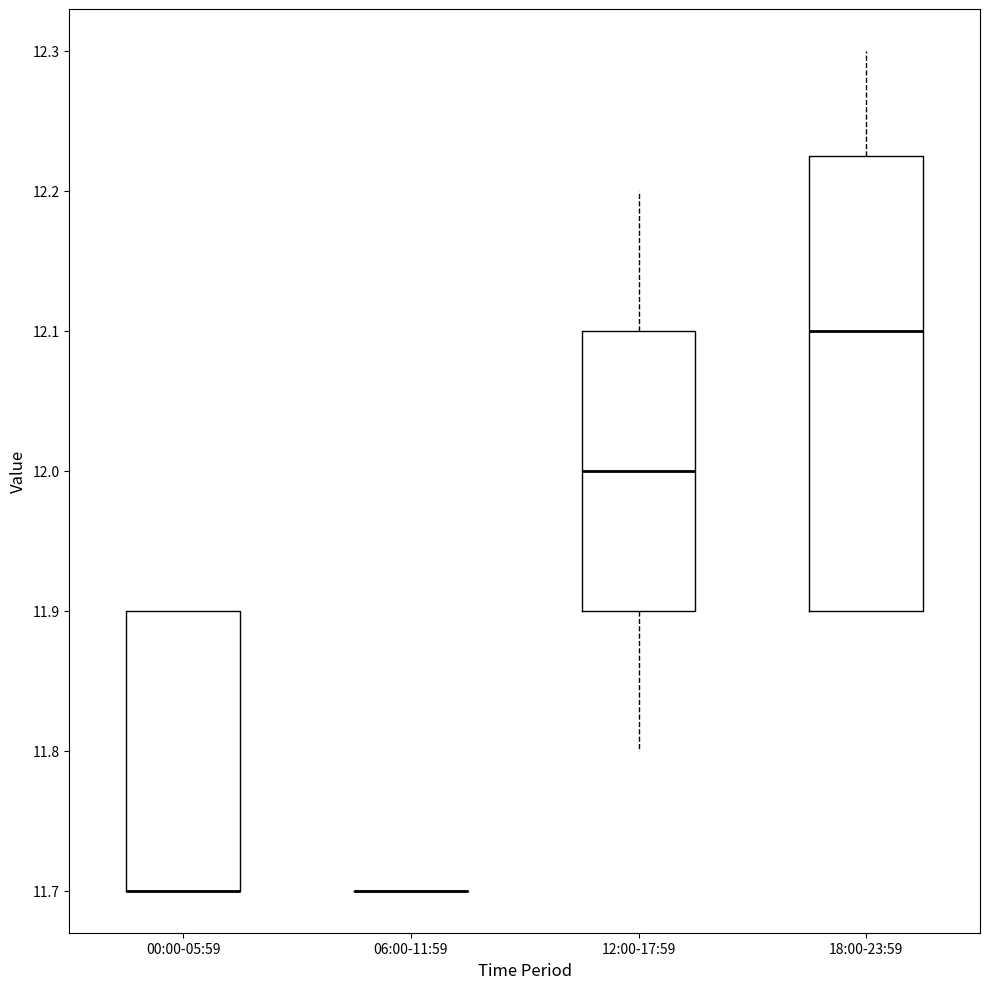

Comparing the boxes themselves (not the whiskers), which one is the tallest?

18:00-23:59